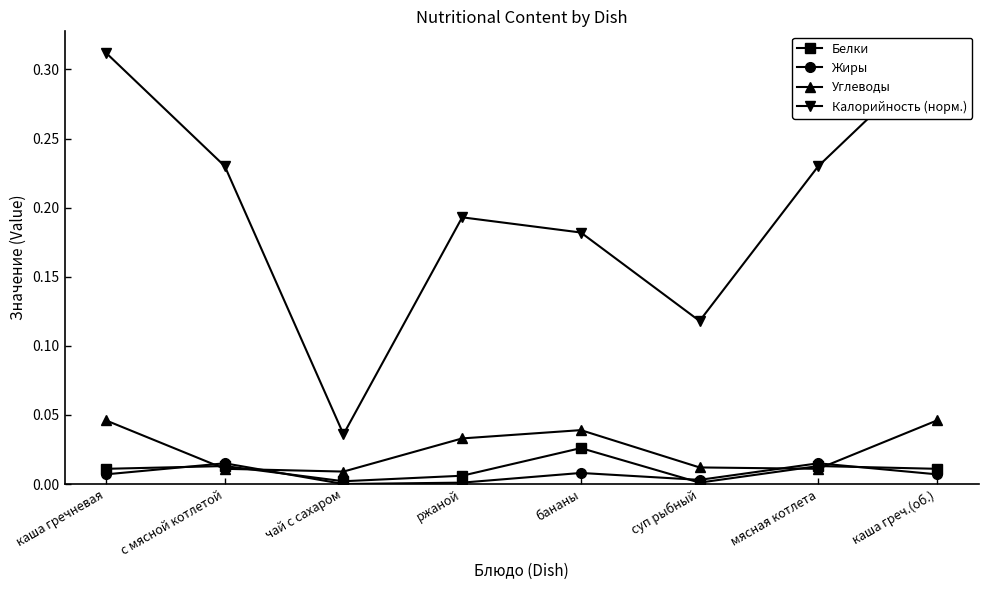

What is the label of the 1st point from the left?

каша гречневая